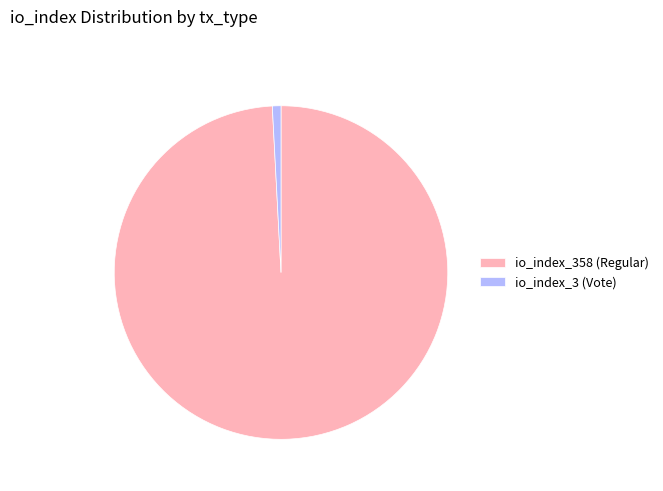

Combined, do io_index_358 (Regular) and io_index_3 (Vote) account for over 50%?

Yes